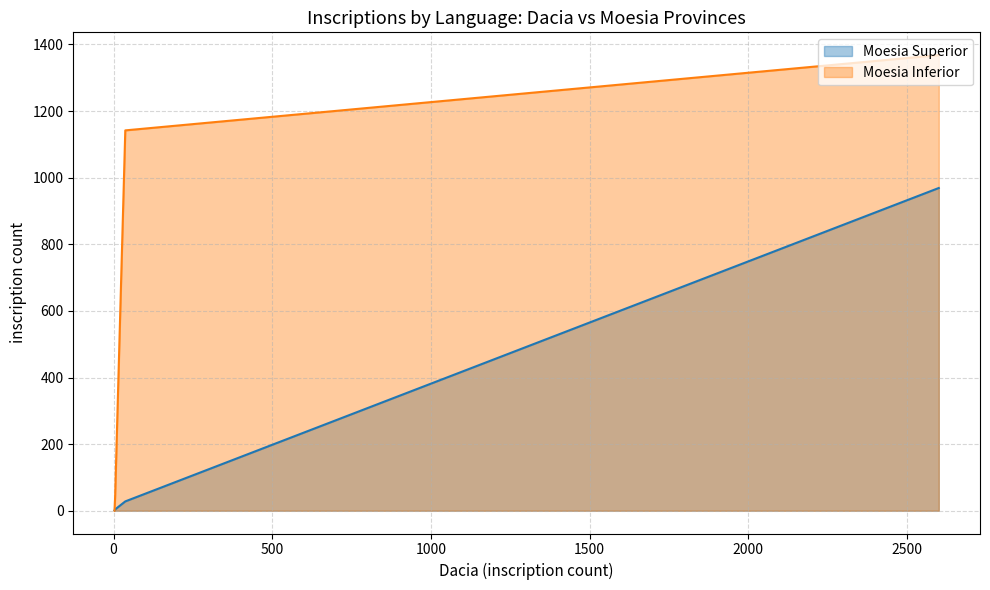

What is the maximum value for Moesia Inferior?

1368